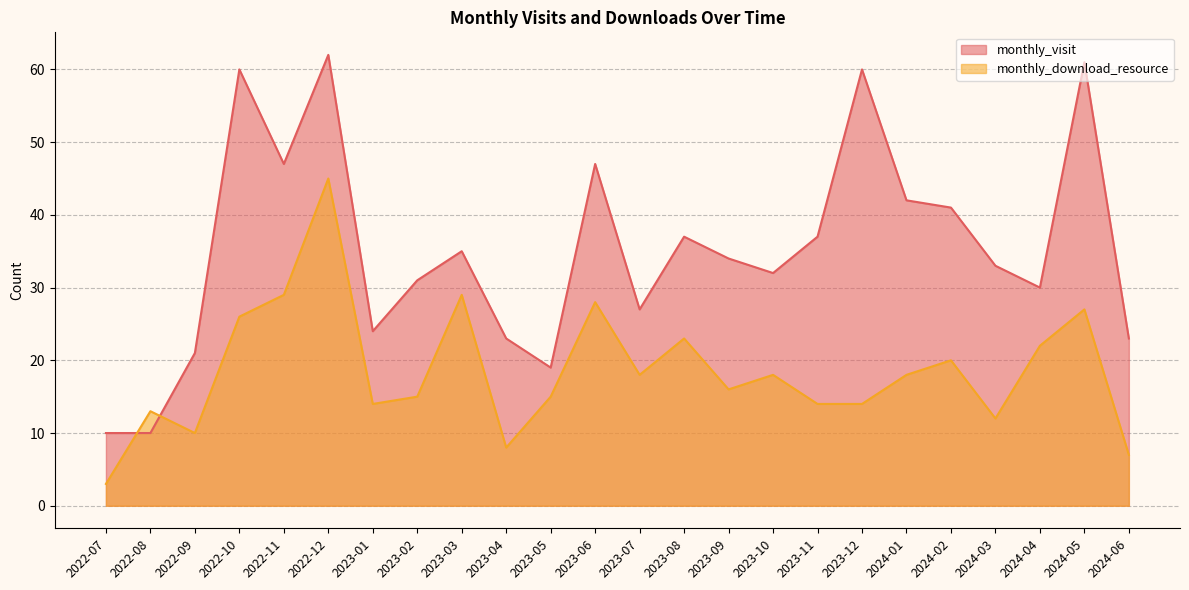

Where do monthly_visit and monthly_download_resource first cross each other?

2022-07 and 2022-08